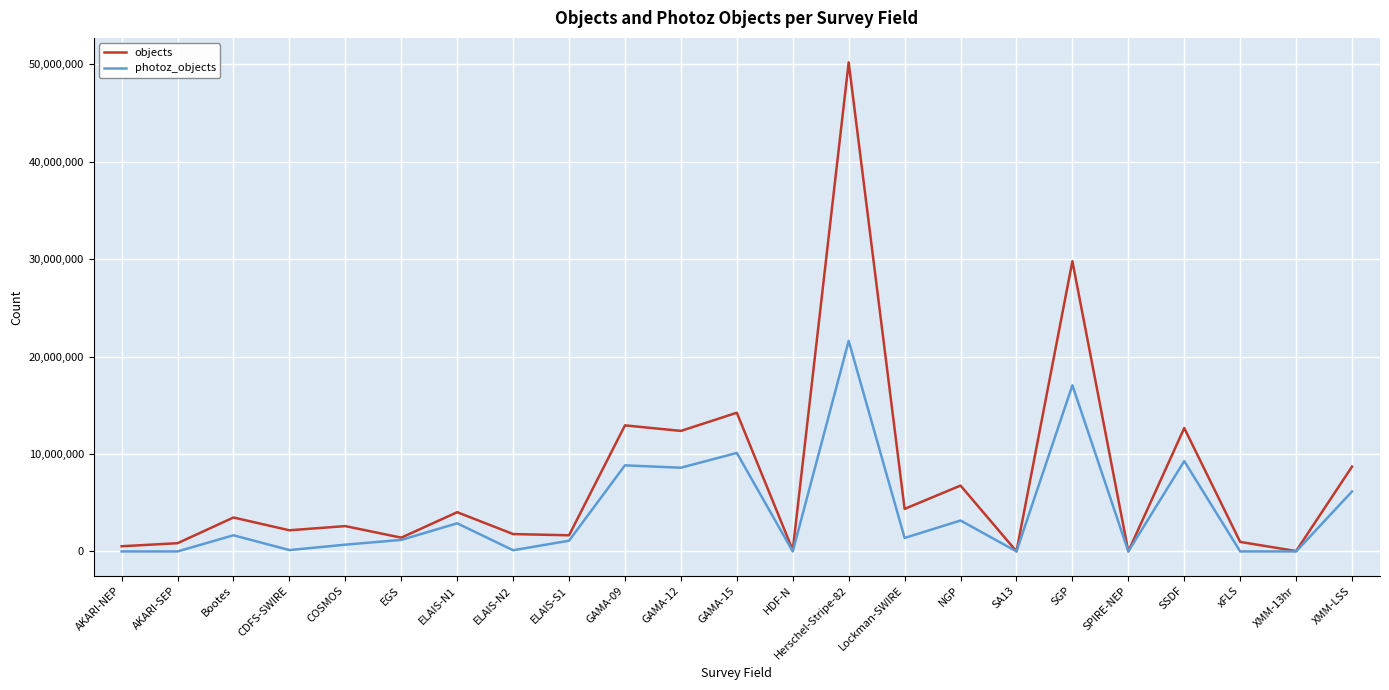

Is the value of photoz_objects at ELAIS-N1 greater than the value of objects at GAMA-09?

No